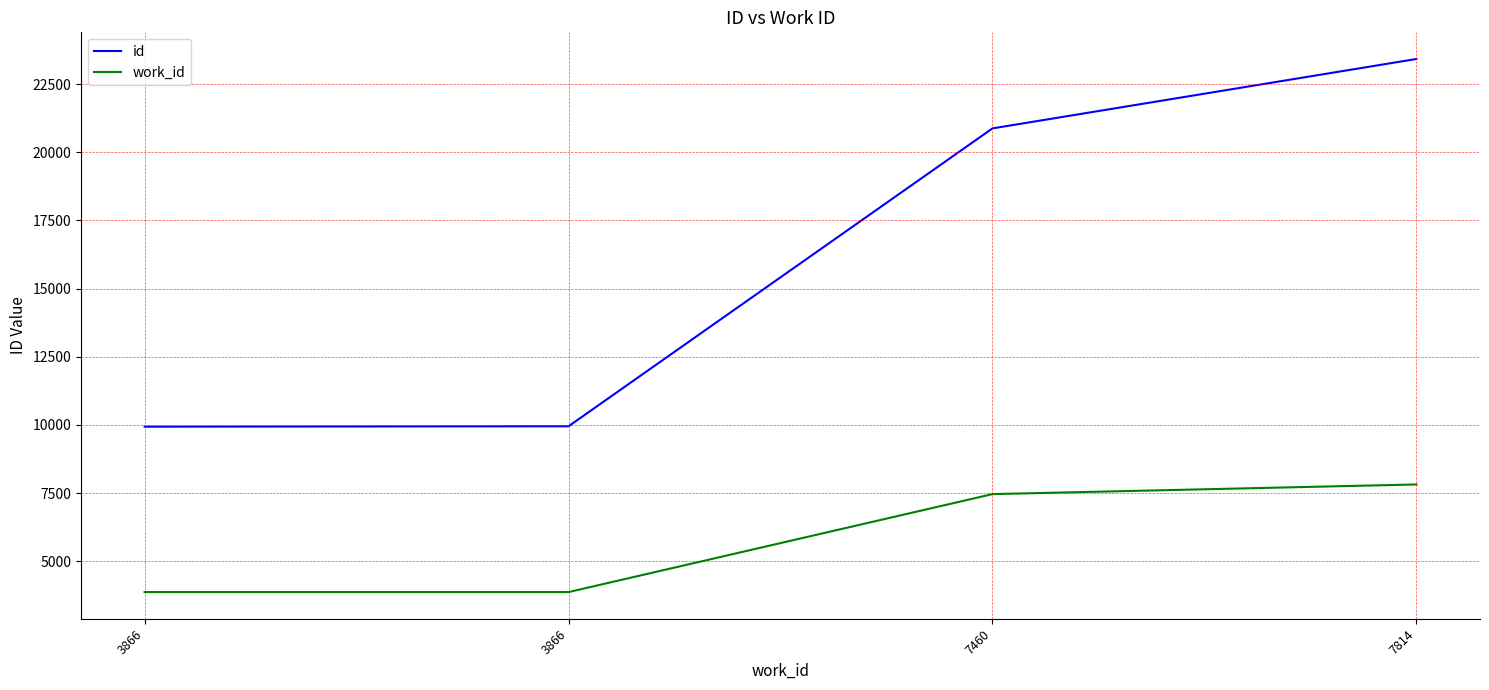

What is the total value across all series at 7814?

31237